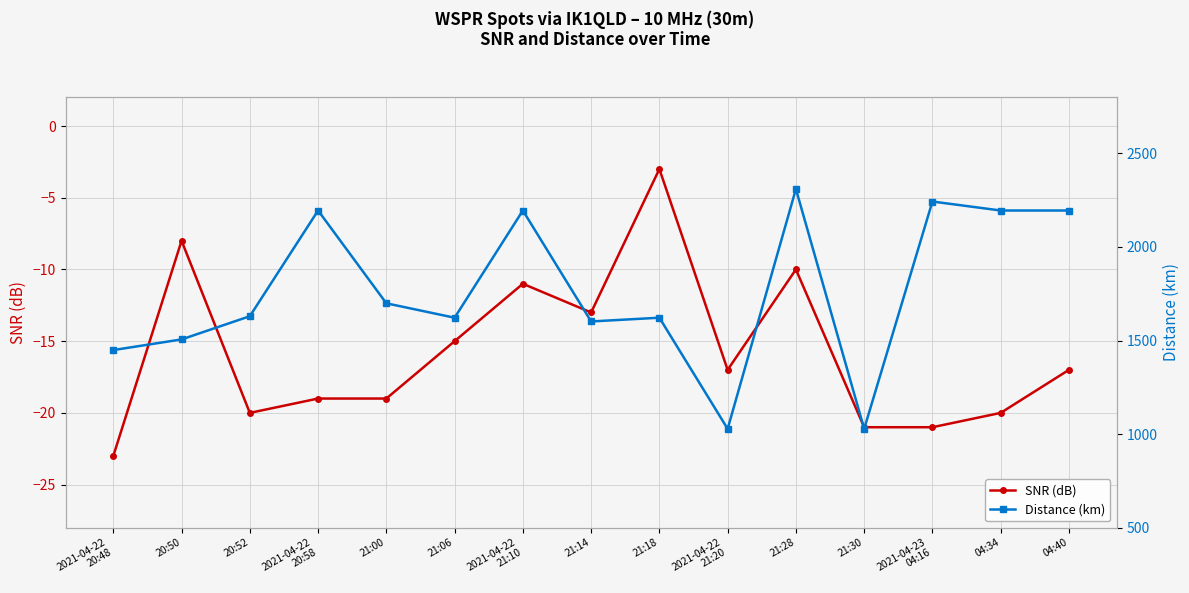

Rank the categories by Distance (km) value from lowest to highest.

2021-04-22
21:20, 21:30, 2021-04-22
20:48, 20:50, 21:14, 21:06, 21:18, 20:52, 21:00, 2021-04-22
20:58, 2021-04-22
21:10, 04:34, 04:40, 2021-04-23
04:16, 21:28